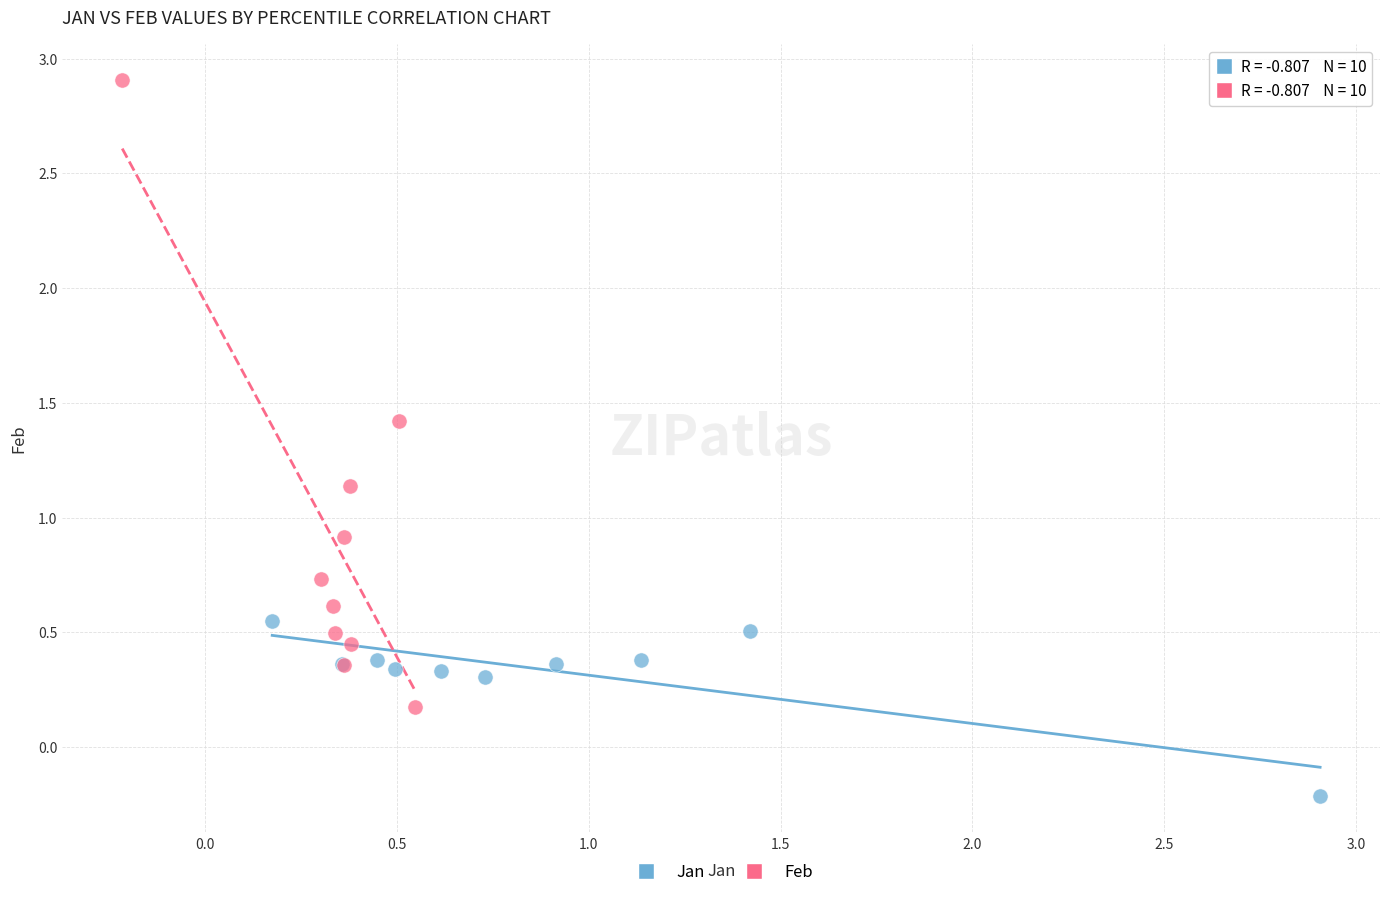

Which series contains the lowest Y value?

Jan